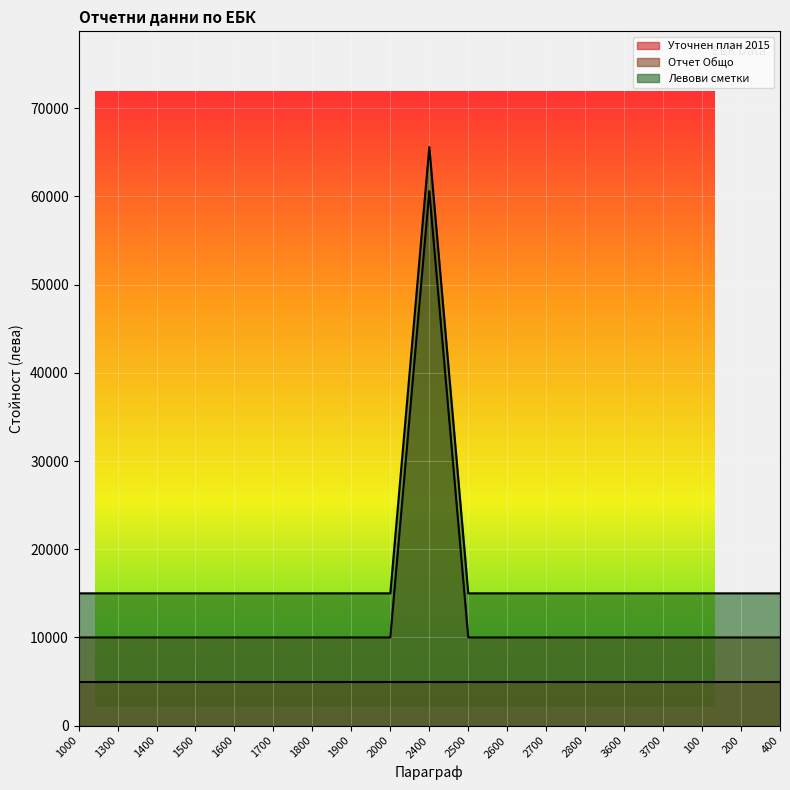

How many lines are shown in the chart?

3